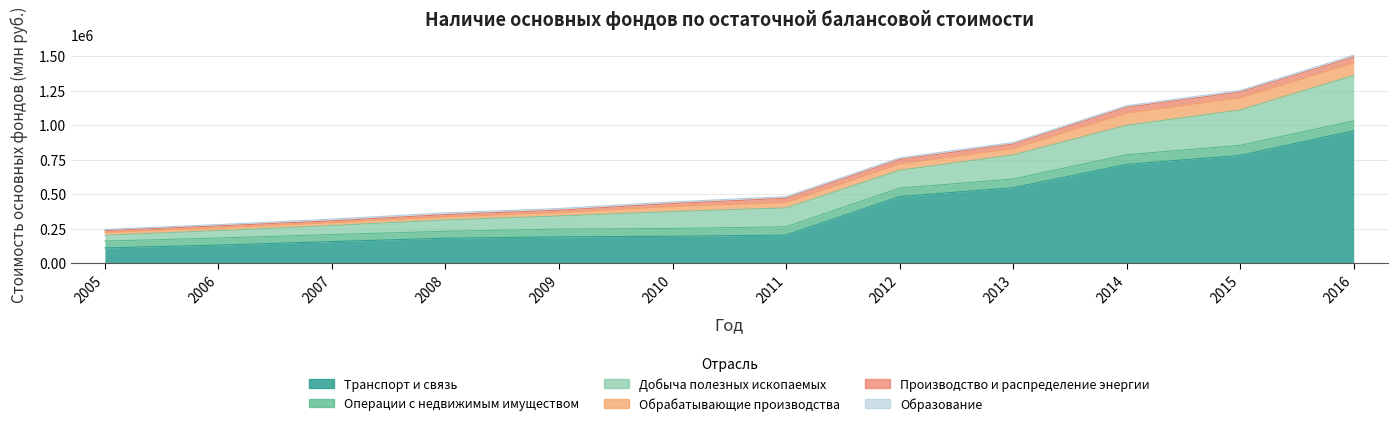

At which category is the sum across all series the highest?

2016